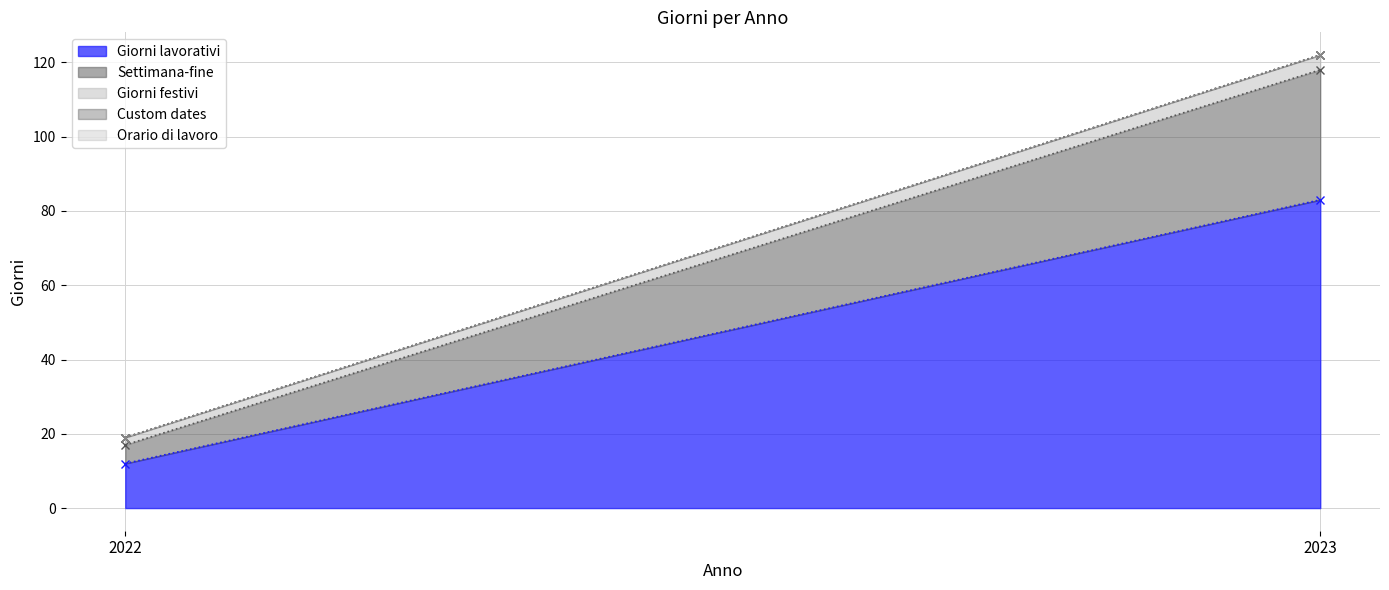

At which label does Orario di lavoro reach its minimum?

2022